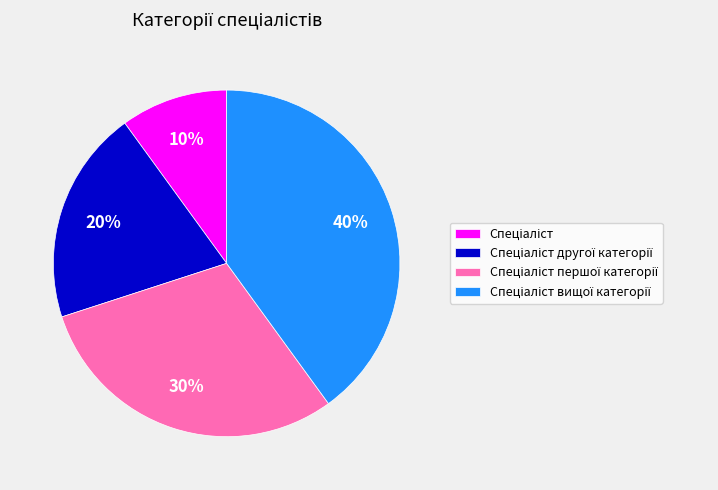

Does any single category account for the majority?

No